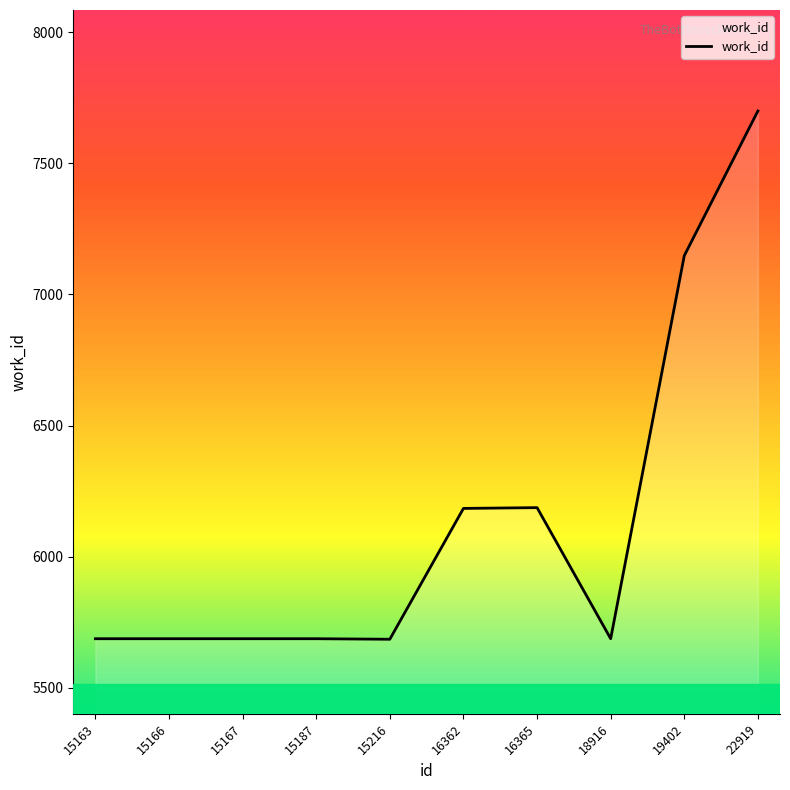

What is the approximate value at 16365?

6187